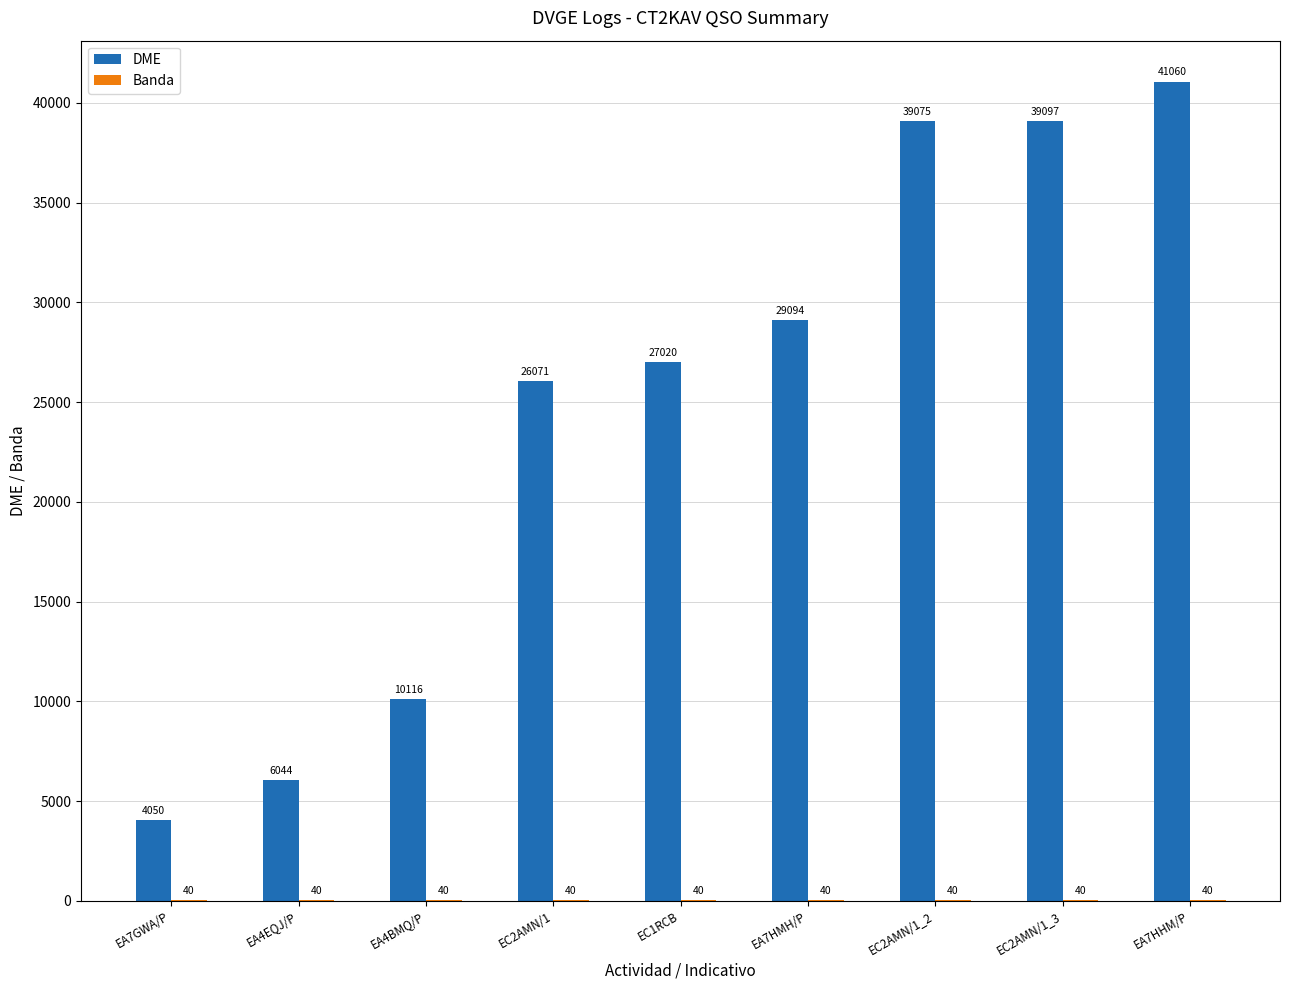

The DME series shows 39075 at EC2AMN/1_2. True or false?

True